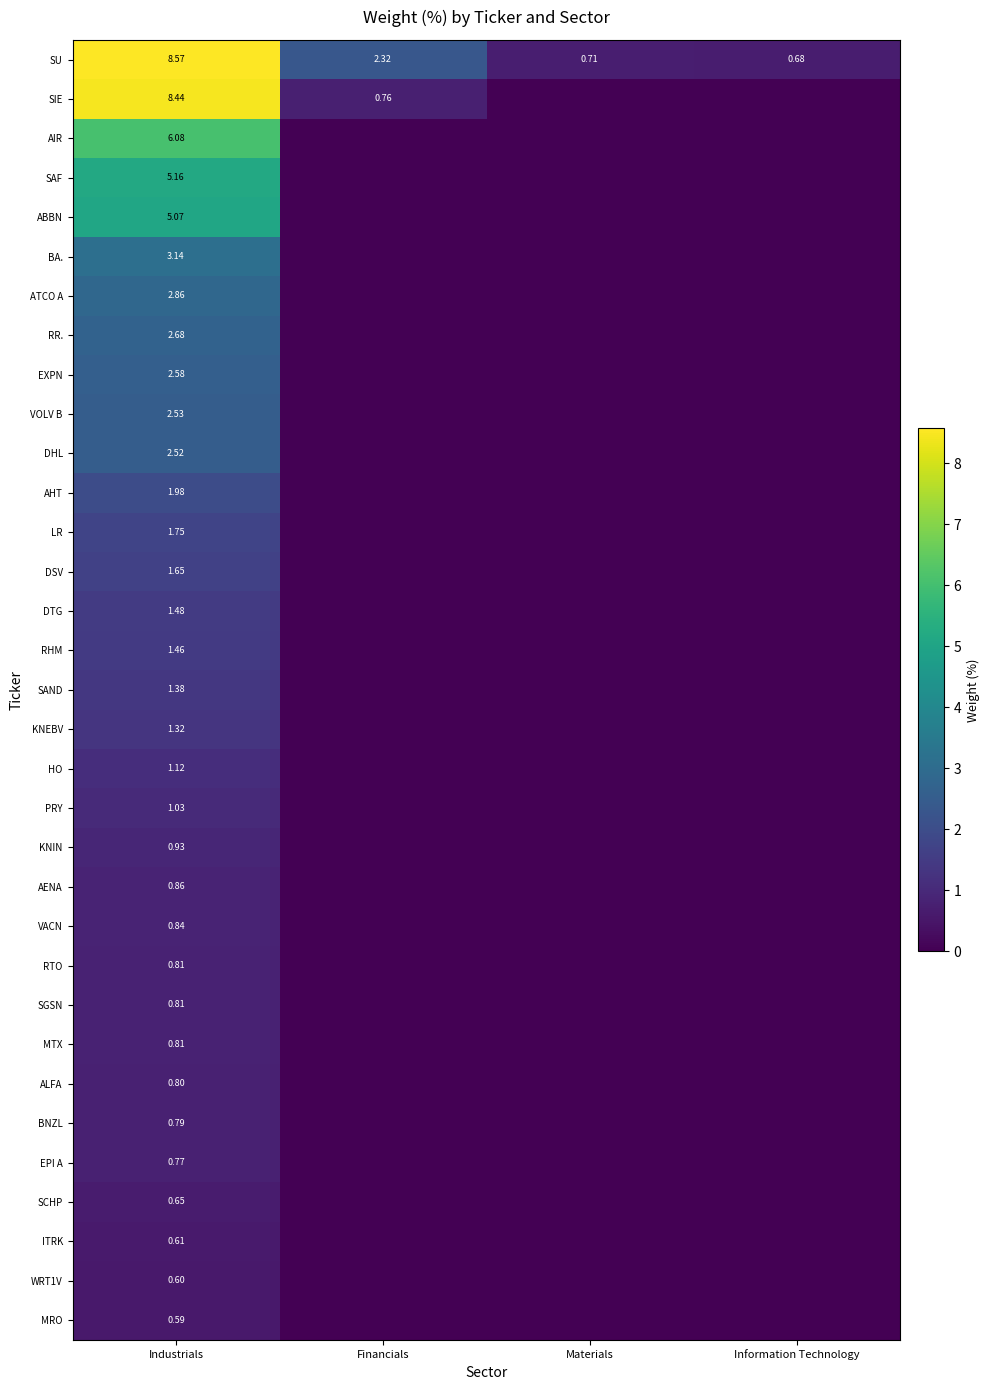

Is it true that MRO equals 0.3 at Information Technology?

False